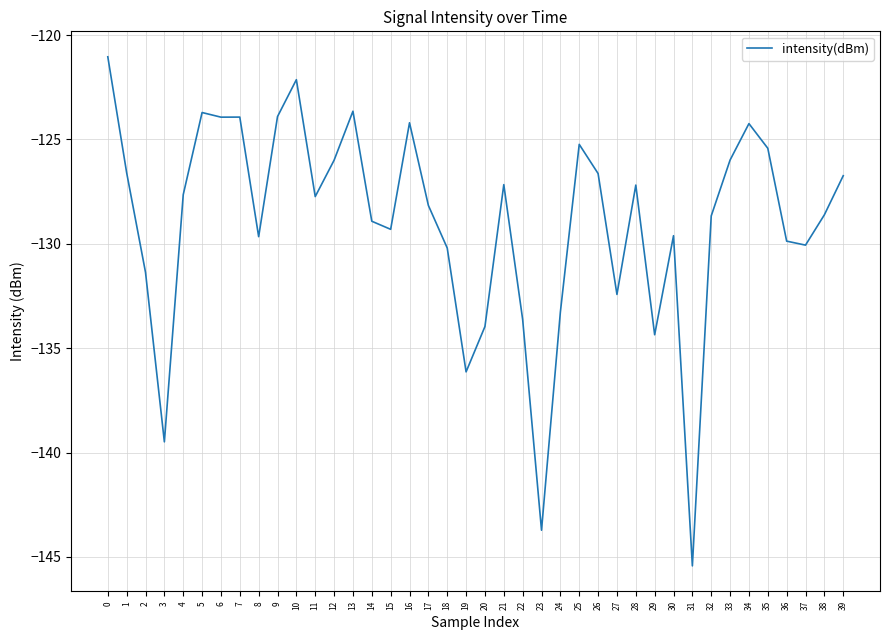

Between 20 and 10, which is larger?

10